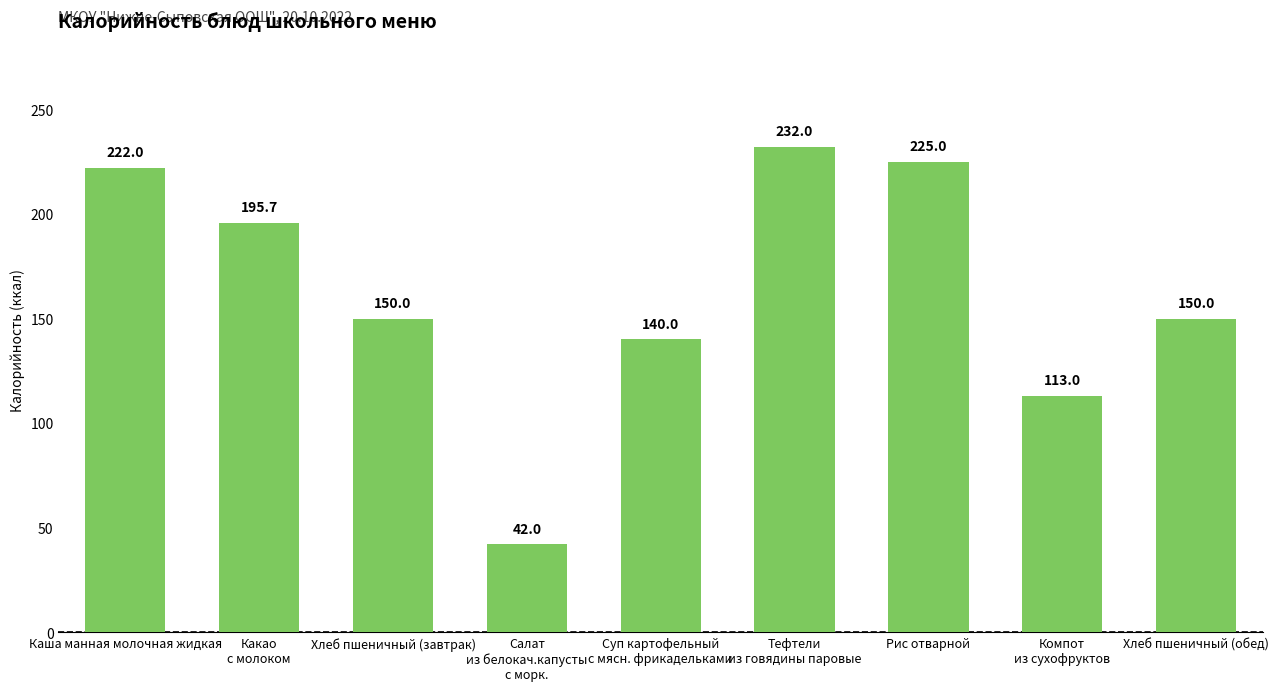

Count the number of data series in this chart.

1